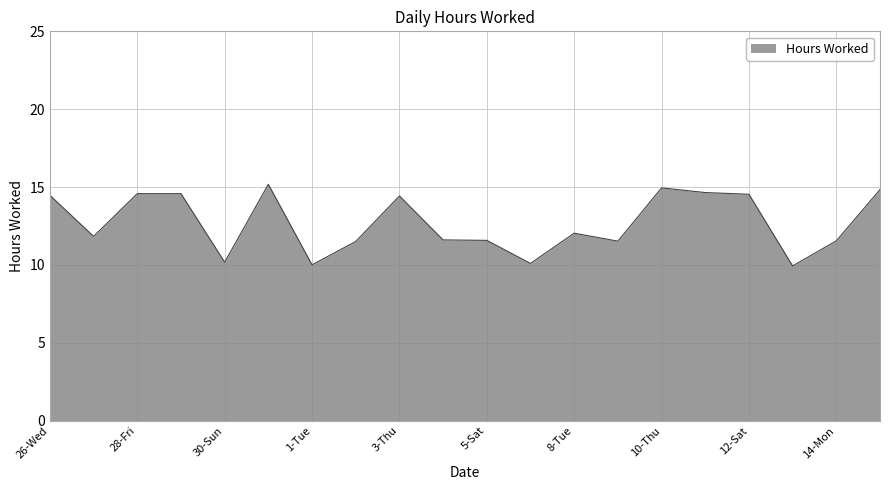

What is the minimum value shown in the chart?

9.9